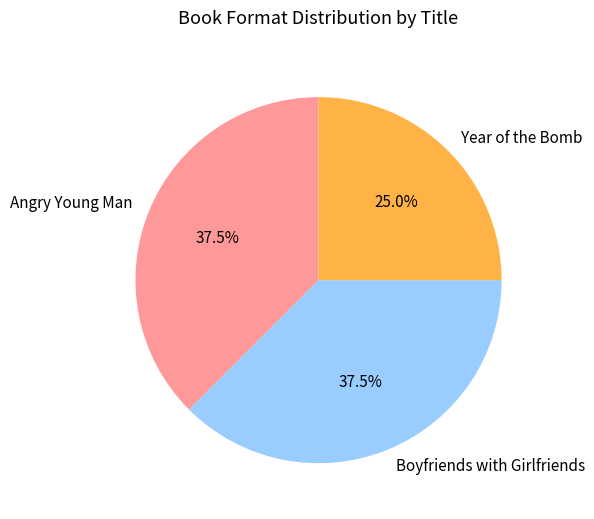

Which slice is the smallest?

Year of the Bomb